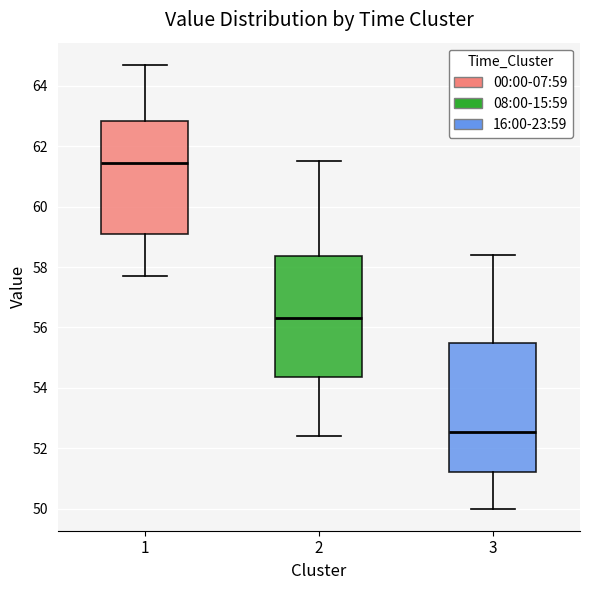

Reading left to right, read every box against the y-axis: the position of its median line, the range the box covers, and the ends of its whiskers. The values are not printed on the chart, so give them approximately, as read against the axis.

1: median 61.4, box 59.2 to 62.8, whiskers 57.8 to 64.8
2: median 56.4, box 54.4 to 58.4, whiskers 52.4 to 61.6
3: median 52.6, box 51.2 to 55.4, whiskers 50.0 to 58.4